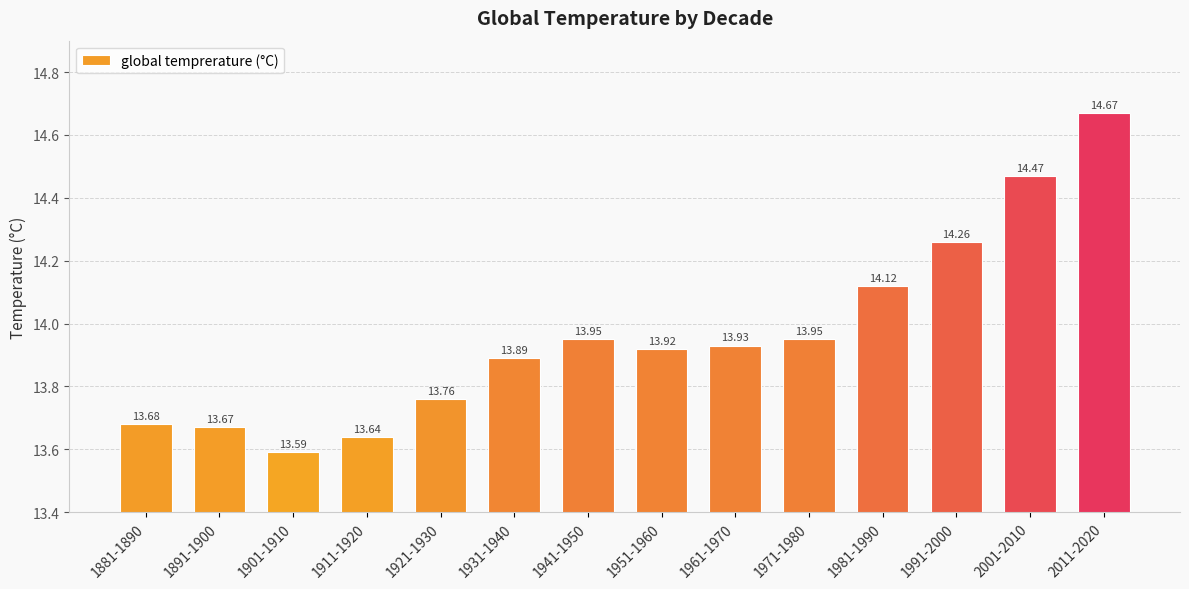

What is the difference between the second highest and minimum values?

0.9